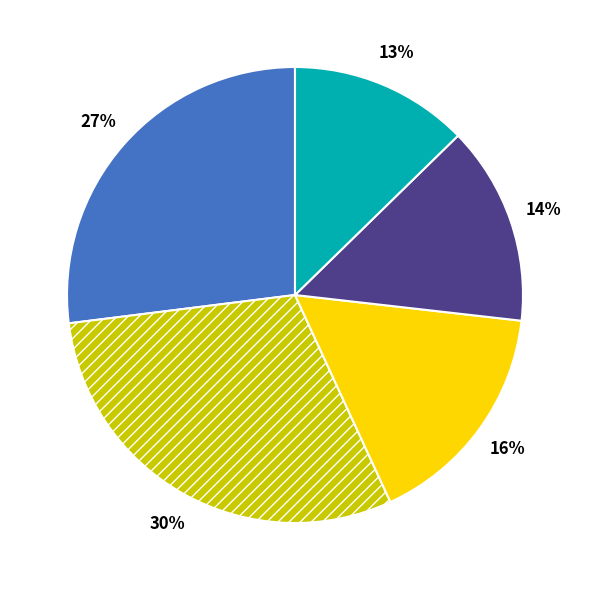

Is there a majority slice in this chart?

No